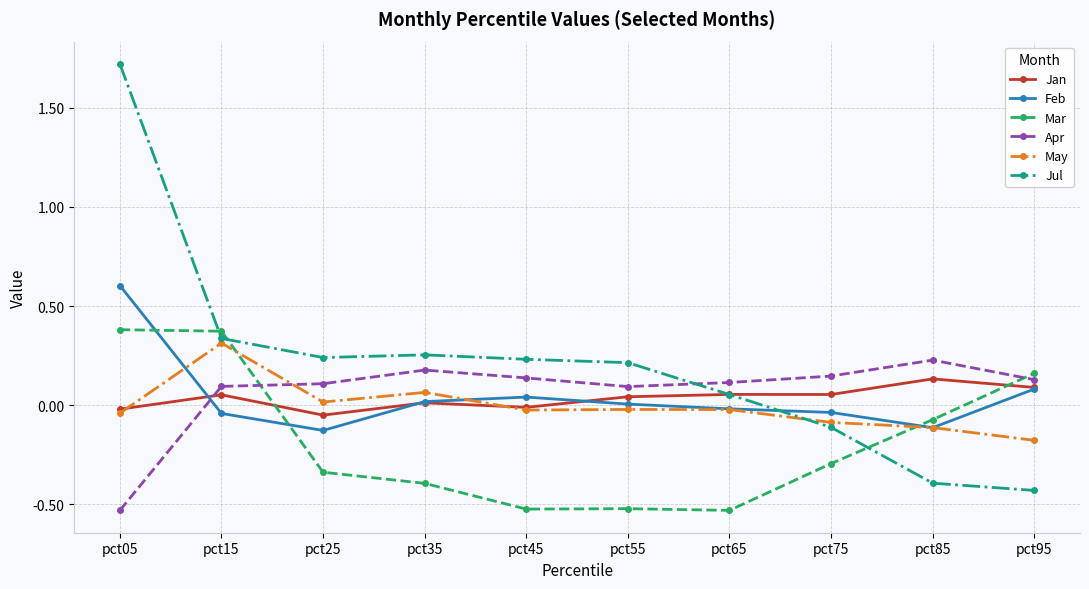

Which series has the largest total across all categories?

Jul